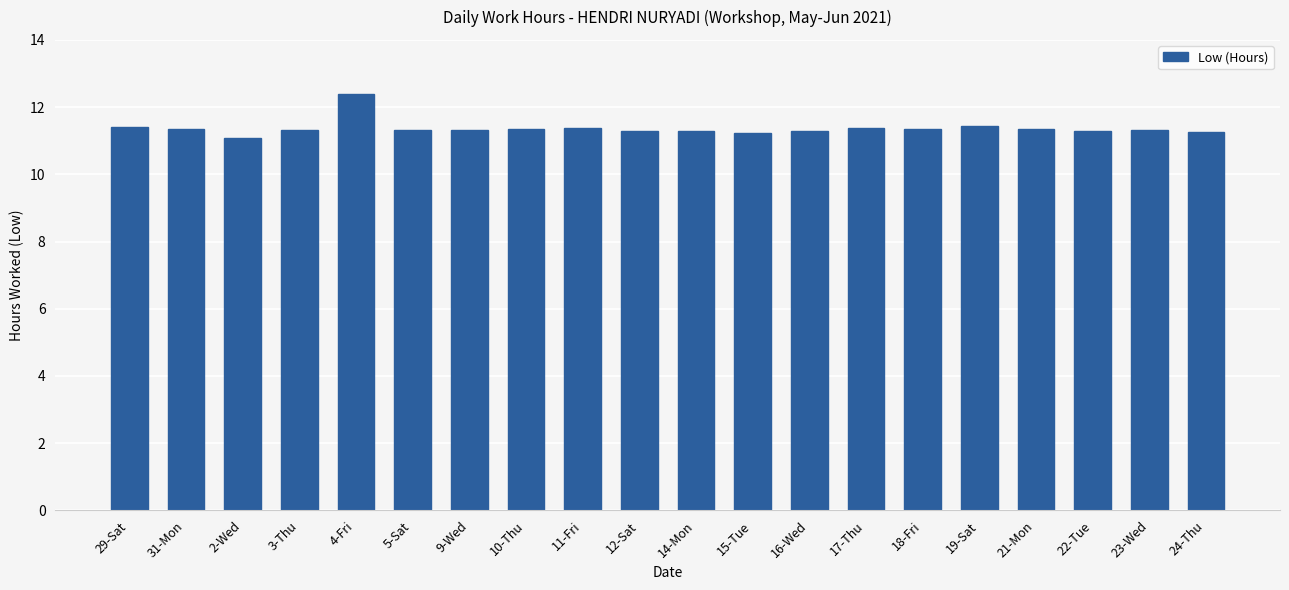

What is the value of the 13th bar from the left?

11.3